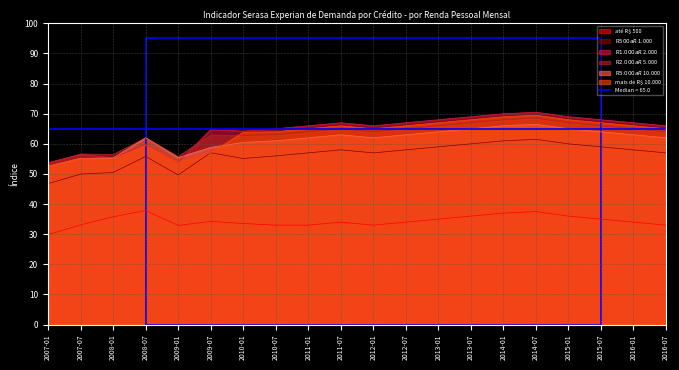

What is the difference between the second highest and minimum values in the R$ 1.000 a R$ 2.000 series?

16.2